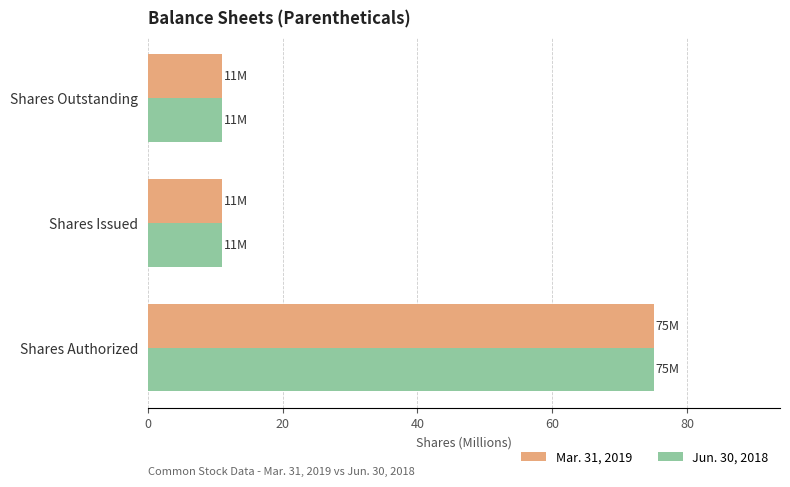

What is the sum of the Jun. 30, 2018 values at Shares Outstanding and Shares Authorized?

86